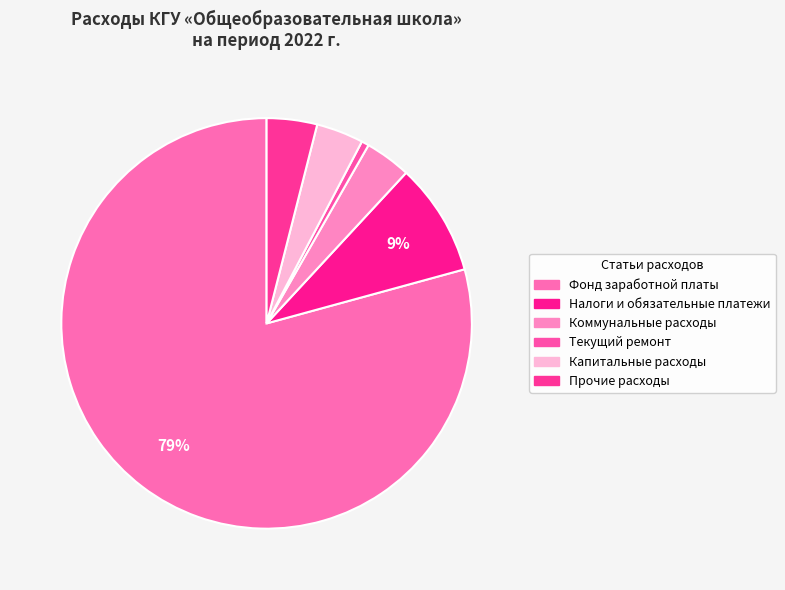

Which category has the smallest portion of the pie?

Текущий ремонт